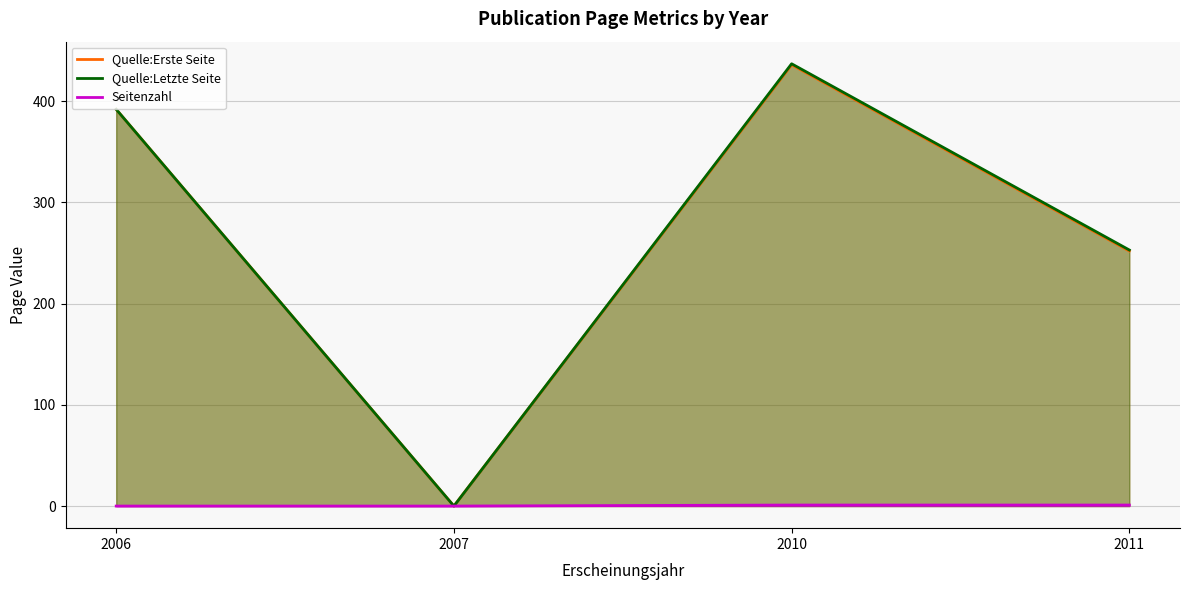

Reading left to right, what are all the values shown in this chart?

Quelle:Erste Seite: 392	0	436	252
Quelle:Letzte Seite: 392	0	437	253
Seitenzahl: 0	0	1	1